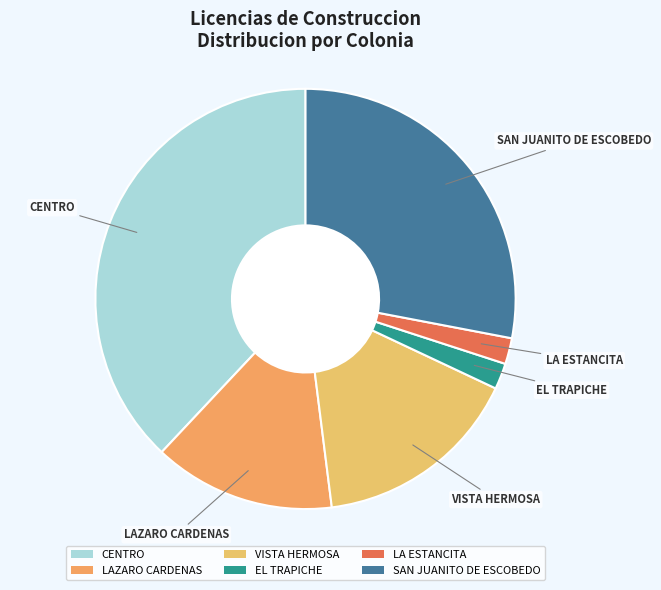

The CENTRO slice represents 23% of the pie. True or false?

False